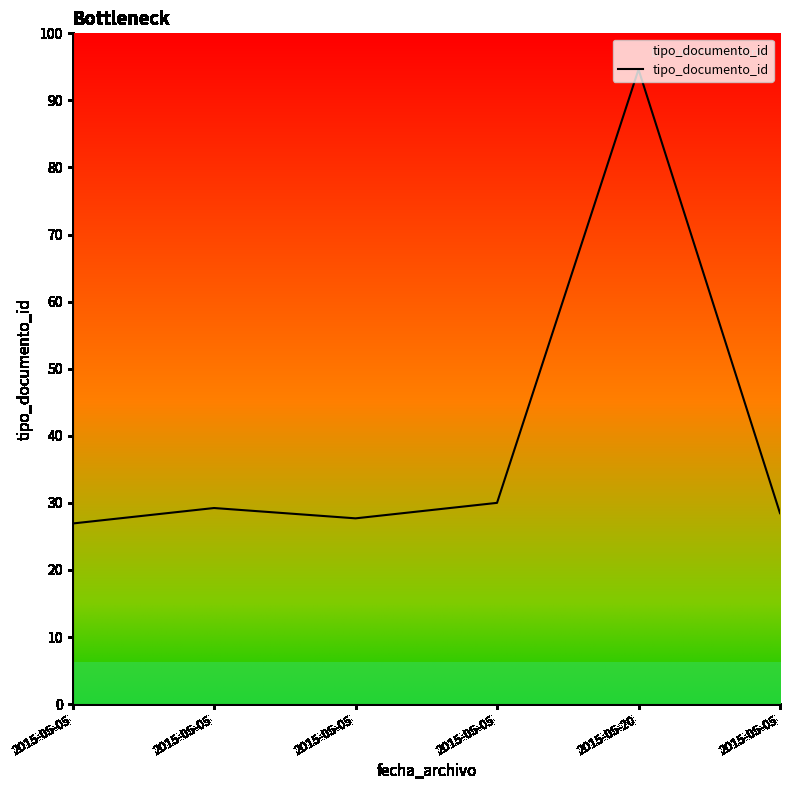

Does the chart have visible grid lines?

No